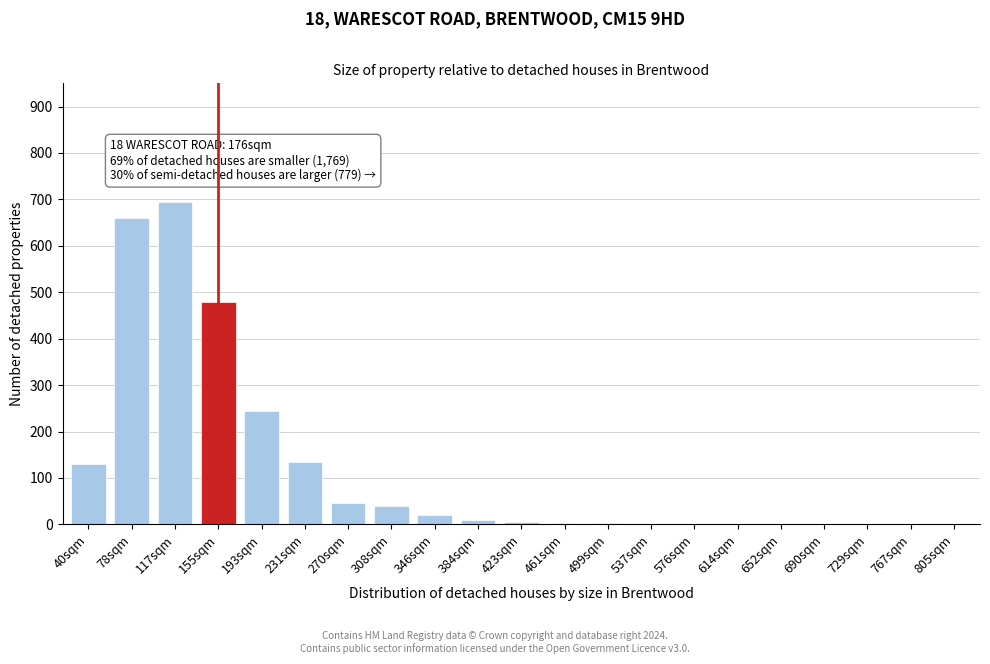

The value at 729sqm is 0. True or false?

True